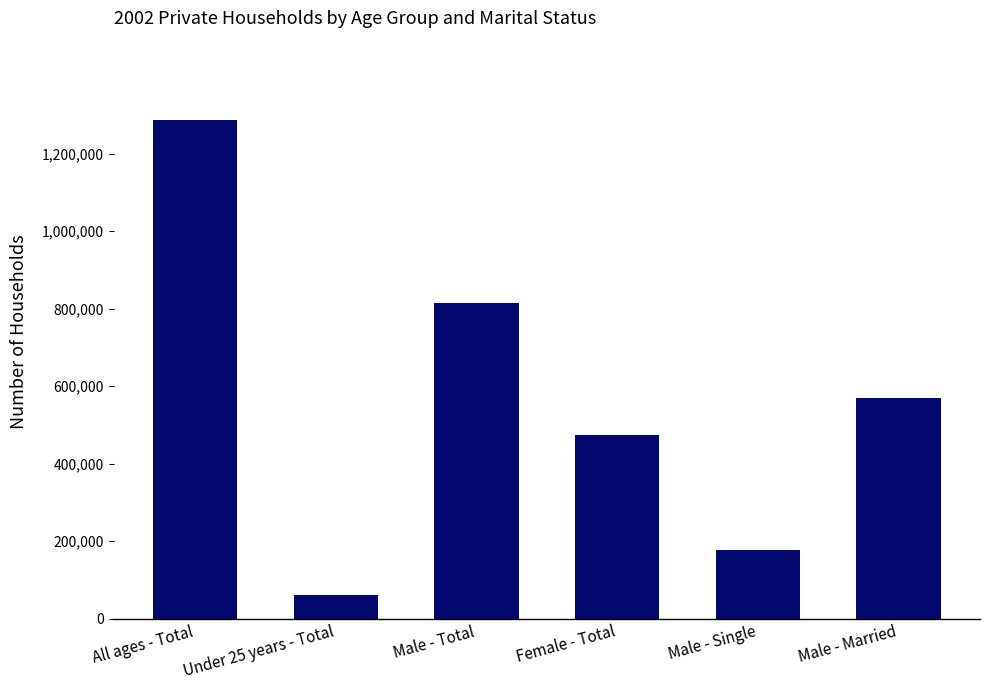

How many values are below 569118?

3